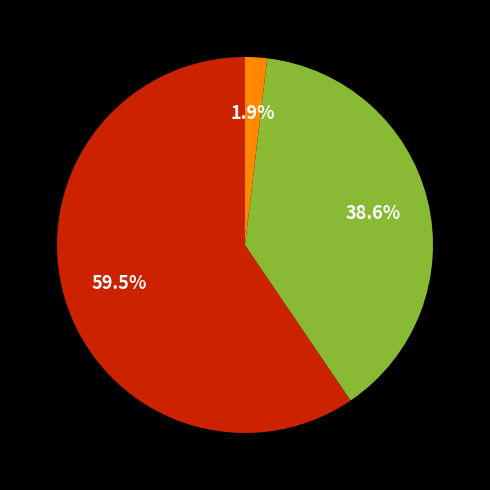

Does any single category account for the majority?

Yes